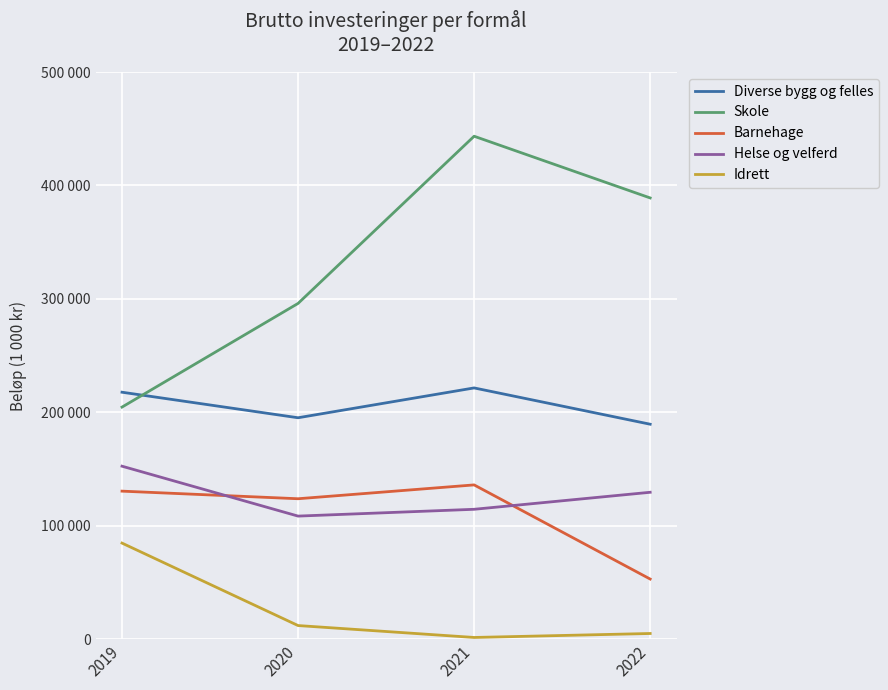

In Barnehage, how many points are lower than both neighbors (excluding endpoints)?

1